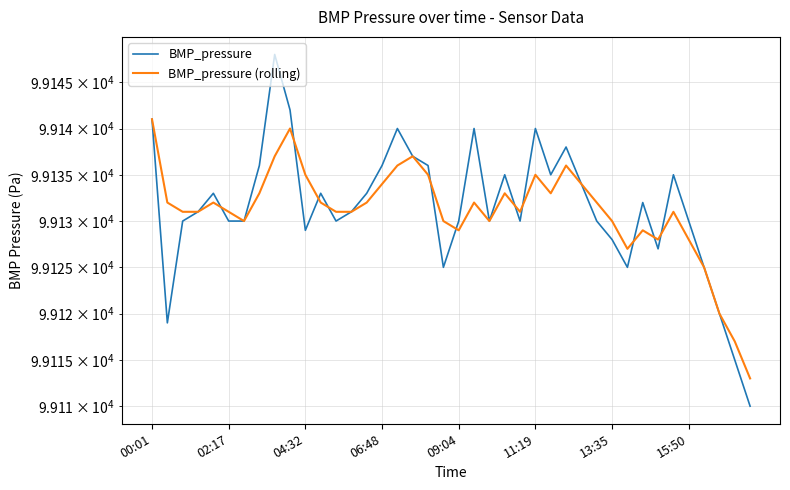

In BMP_pressure (rolling), how many points are lower than both neighbors (excluding endpoints)?

7